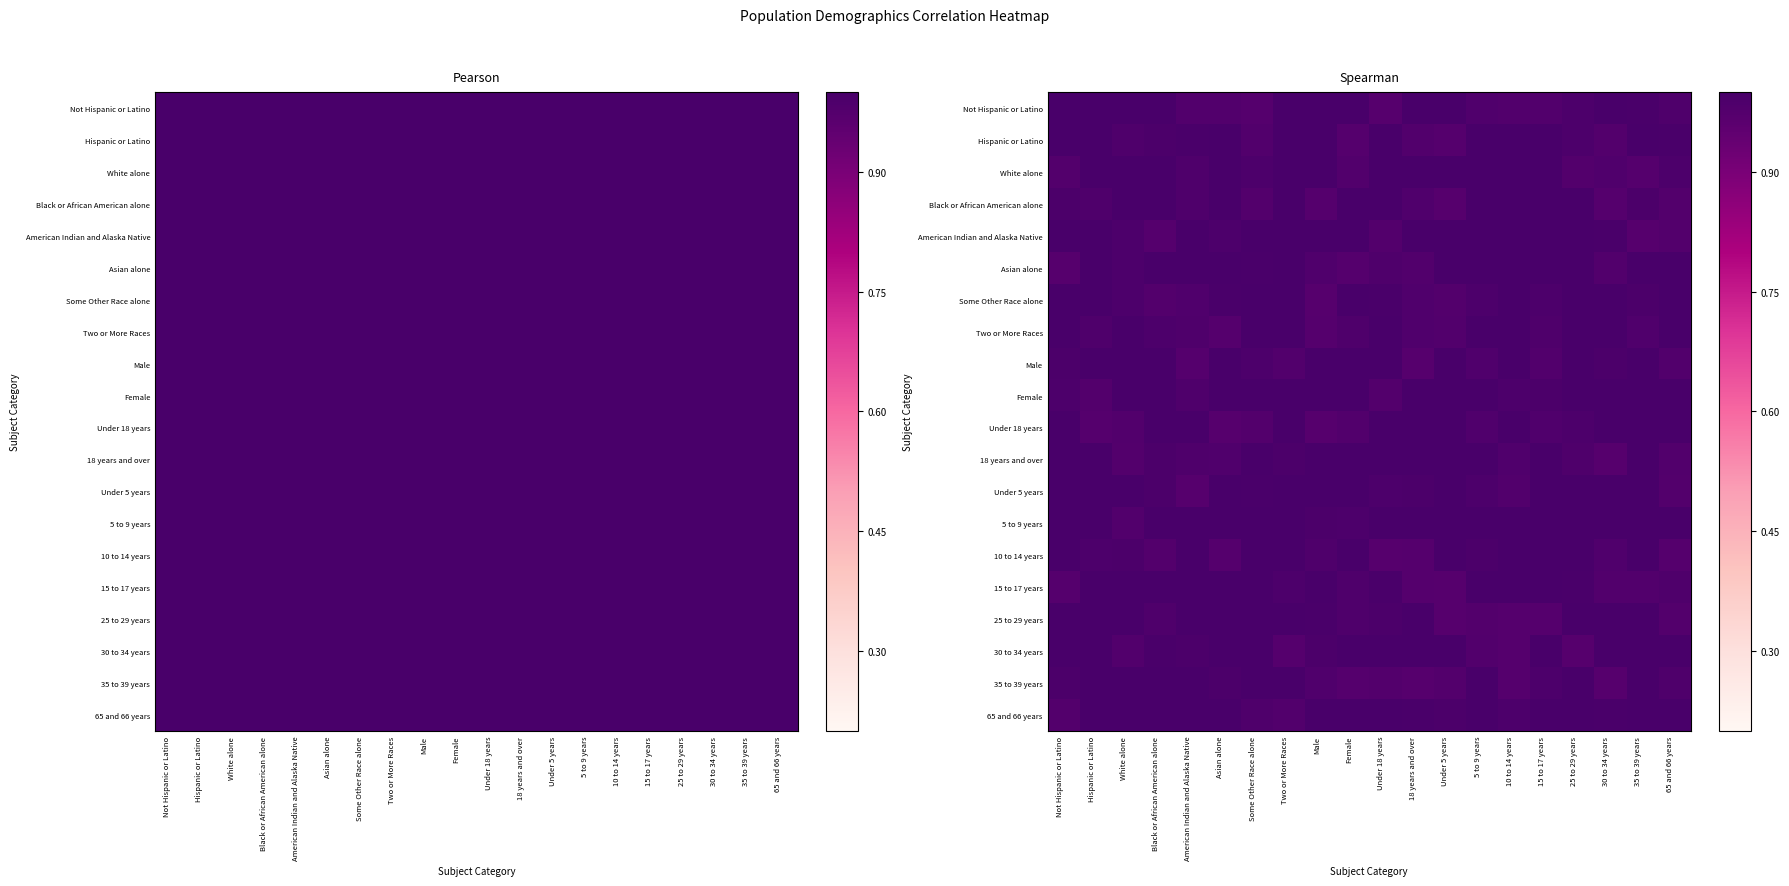

What is the smallest value displayed?

1.0